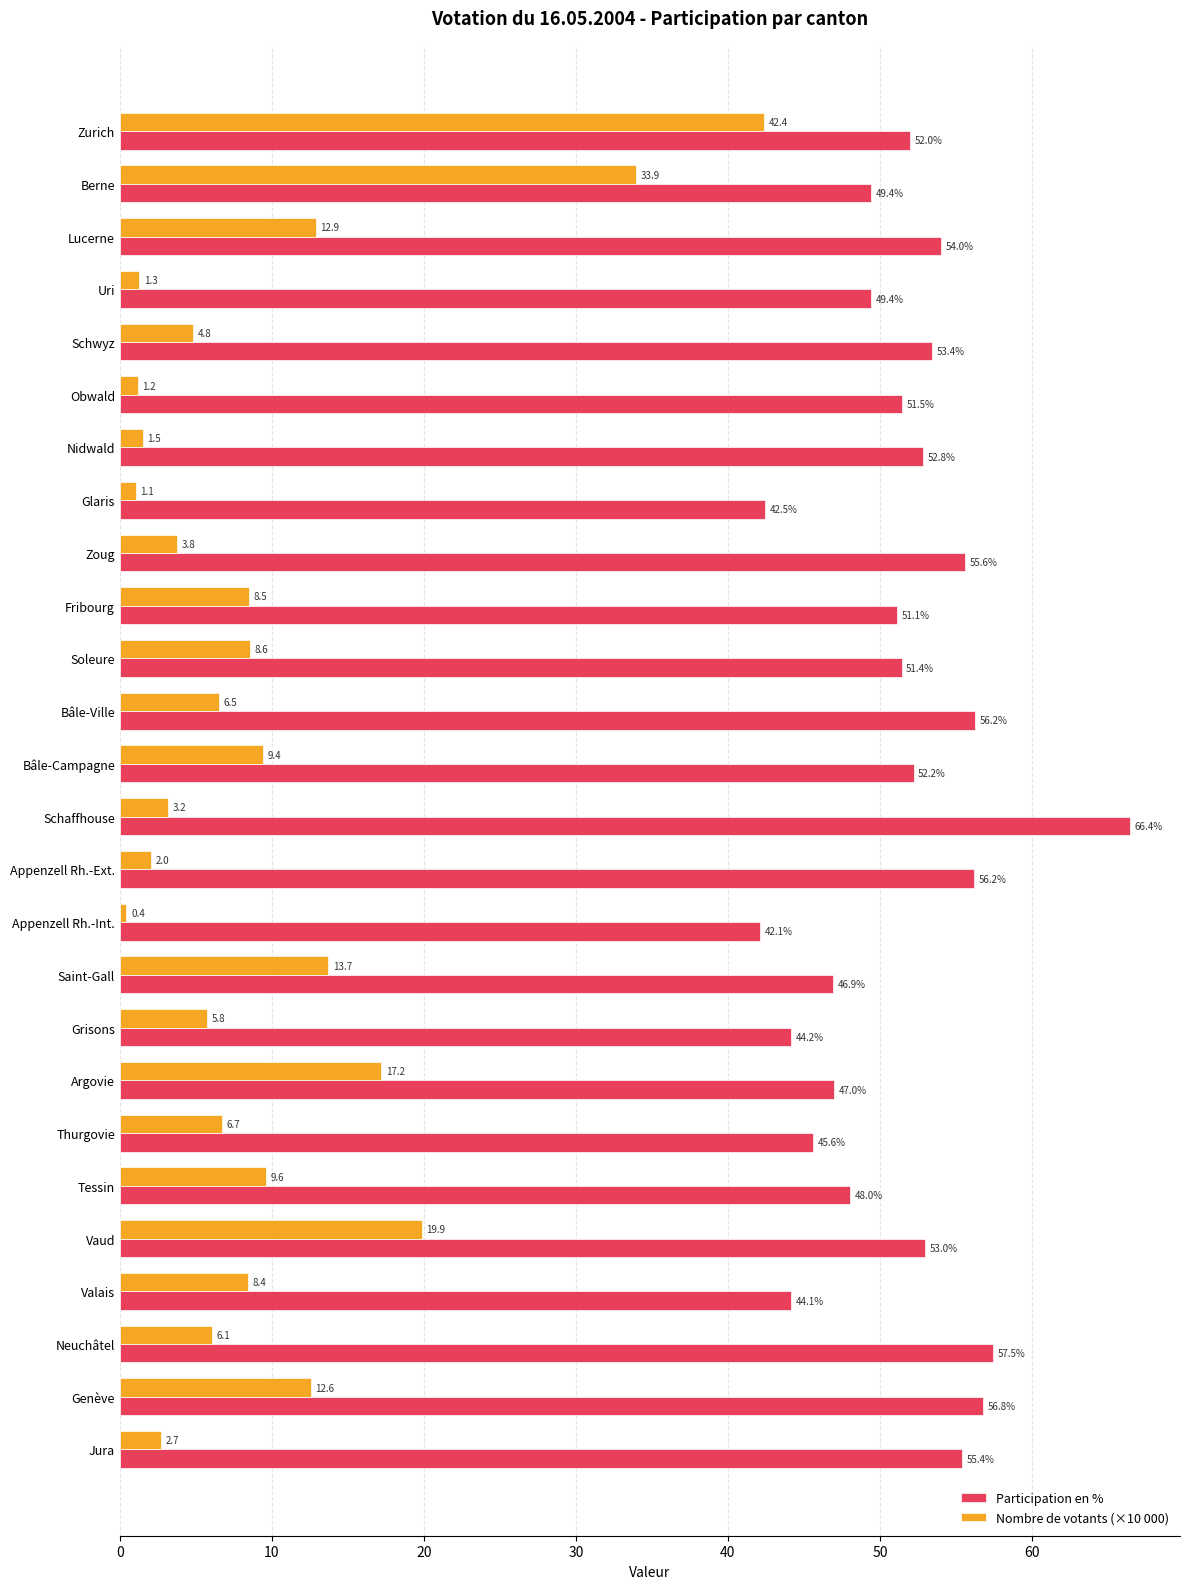

Is it true that Participation en % equals 88.7 at Bâle-Ville?

False